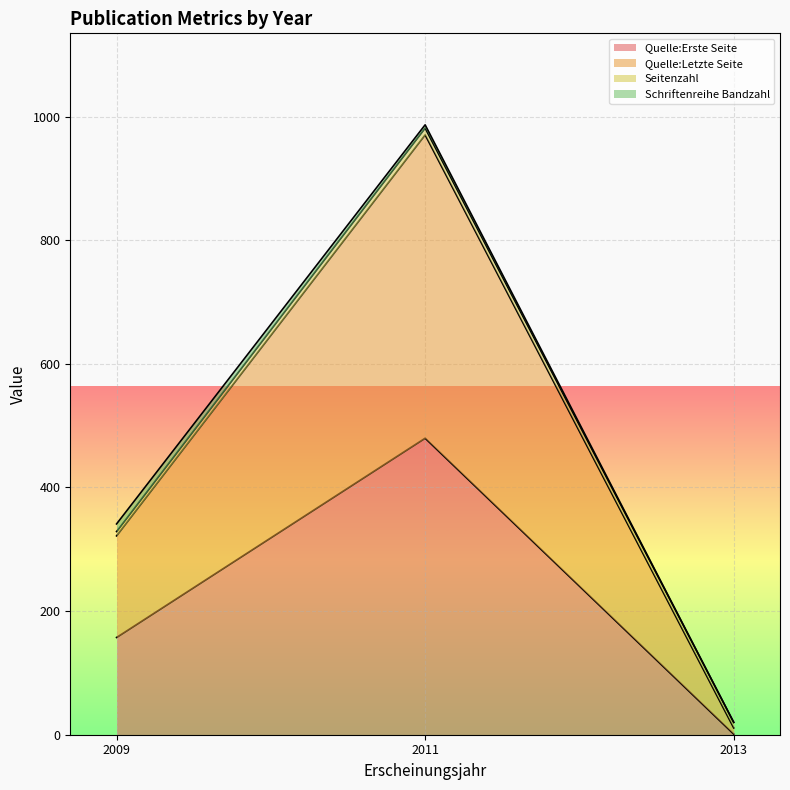

At which category is the sum across all series the highest?

2011